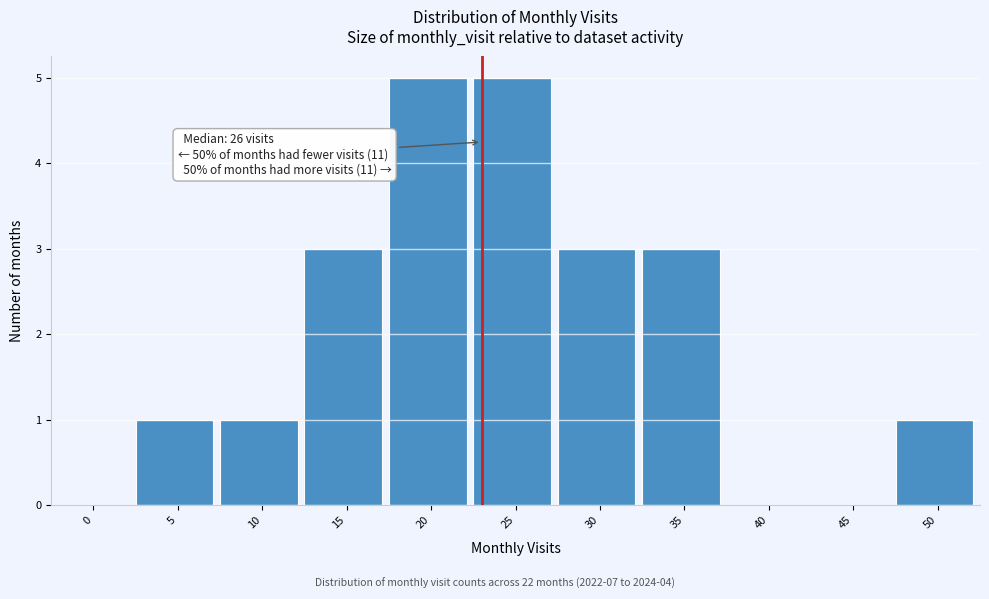

Reading left to right, transcribe all the data shown in this chart.

0=0	5=1	10=1	15=3	20=5	25=5	30=3	35=3	40=0	45=0	50=1